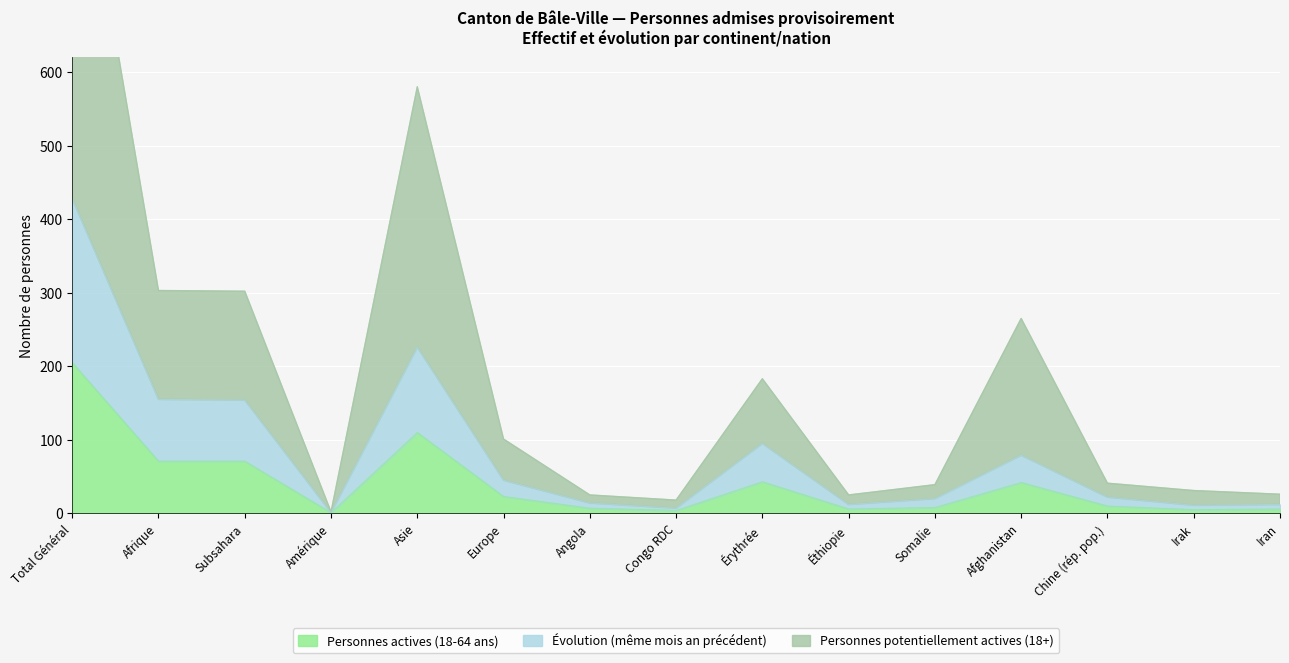

Which series has the largest total across all categories?

Personnes potentiellement actives (18+)